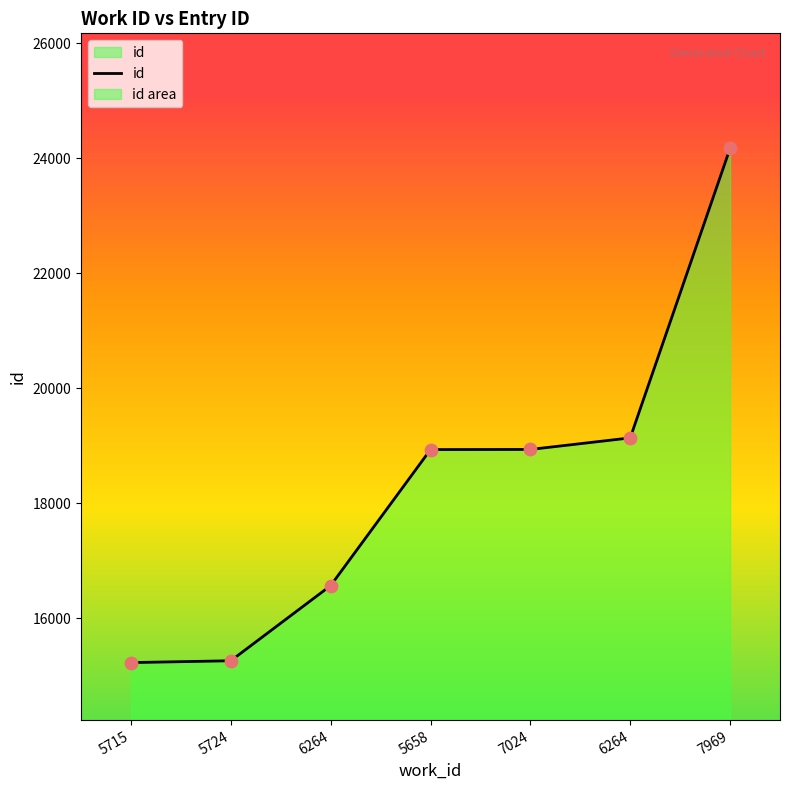

Which has a higher value, 6264 or 7969?

7969